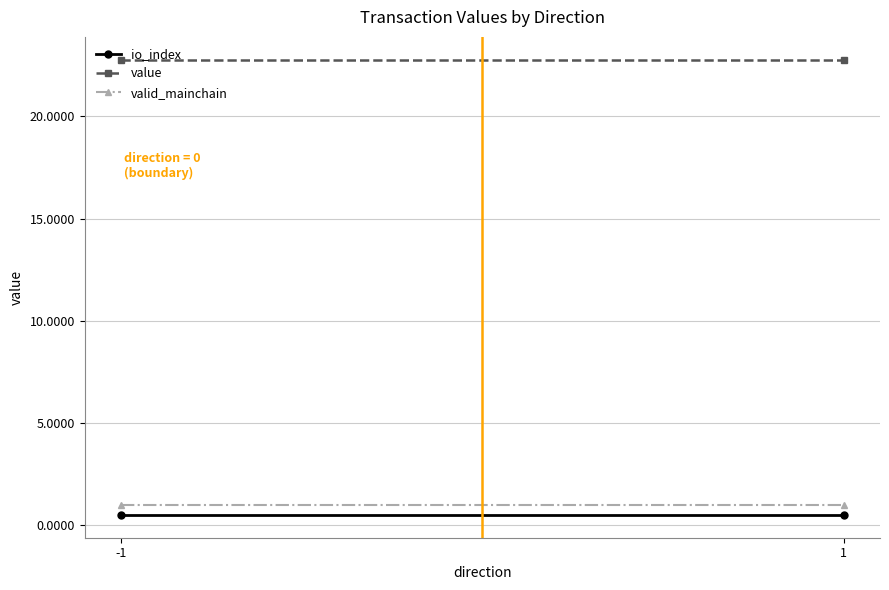

Reading left to right, transcribe all the data shown in this chart.

io_index: 0.5	0.5
value: 22.8	22.8
valid_mainchain: 1.0	1.0